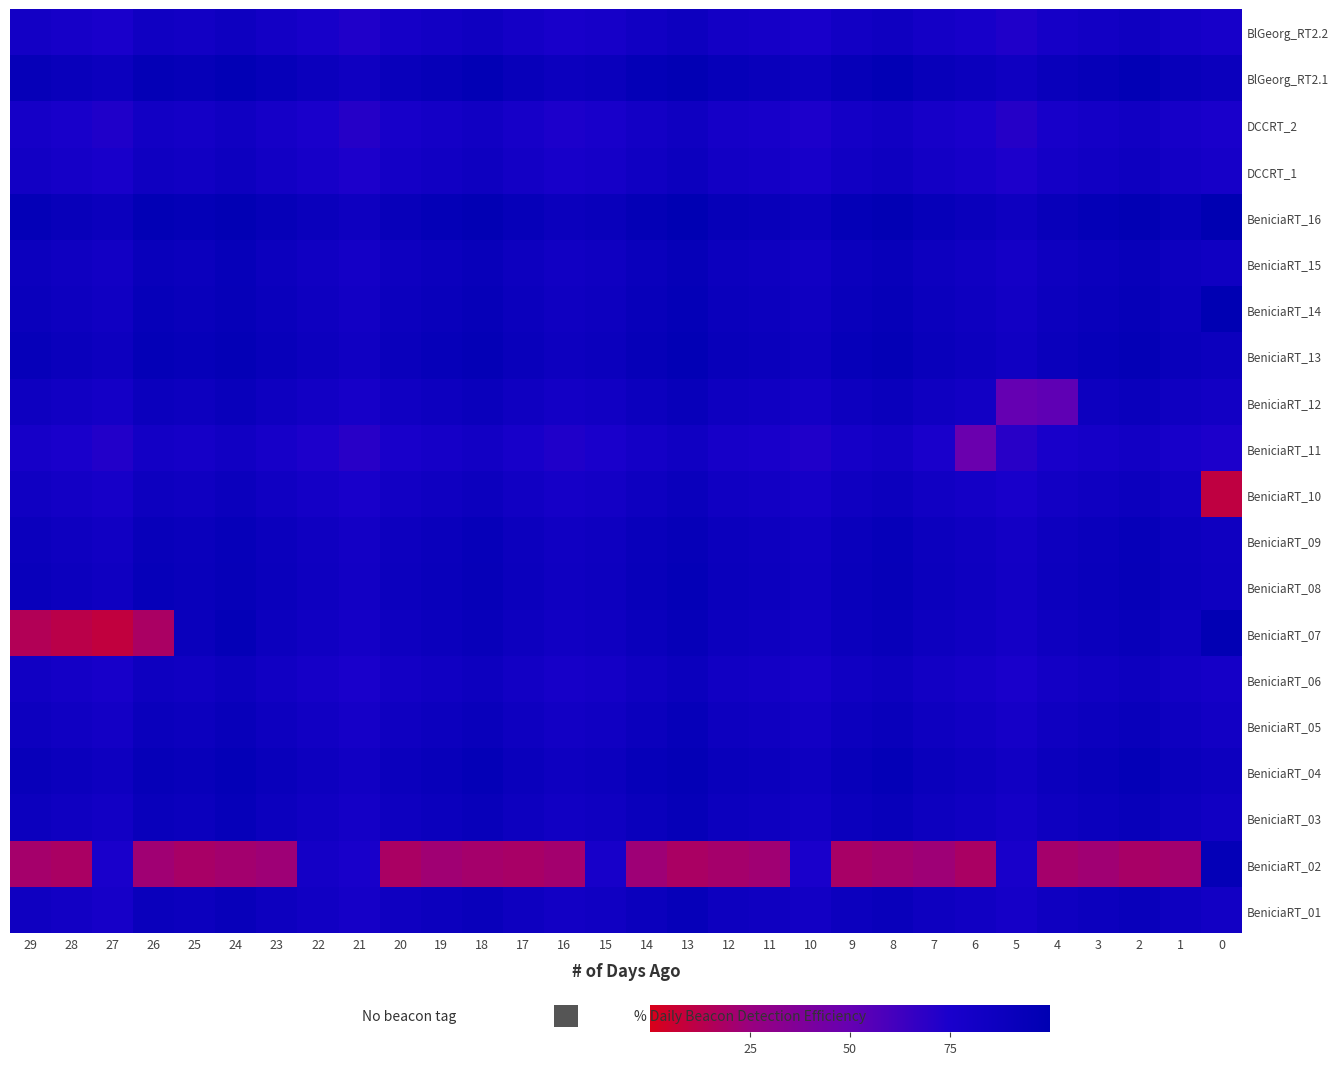

Reading left to right, extract all data points from this chart.

BeniciaRT_01: 29=85	28=82	27=78	26=90	25=88	24=92	23=87	22=83	21=79	20=85	19=88	18=91	17=86	16=82	15=84	14=89	13=93	12=87	11=85	10=82	9=88	8=91	7=86	6=83	5=79	4=85	3=88	2=91	1=86	0=82
BeniciaRT_02: 29=20	28=18	27=75	26=22	25=19	24=21	23=23	22=80	21=76	20=18	19=22	18=20	17=19	16=21	15=77	14=23	13=18	12=20	11=22	10=75	9=19	8=21	7=23	6=18	5=76	4=20	3=22	2=19	1=21	0=95
BeniciaRT_03: 29=88	28=85	27=82	26=91	25=89	24=93	23=88	22=84	21=80	20=86	19=89	18=92	17=87	16=83	15=85	14=90	13=94	12=88	11=86	10=83	9=89	8=92	7=87	6=84	5=80	4=86	3=89	2=92	1=87	0=83
BeniciaRT_04: 29=92	28=89	27=86	26=94	25=92	24=95	23=91	22=87	21=83	20=89	19=92	18=95	17=90	16=86	15=88	14=93	13=96	12=91	11=89	10=86	9=92	8=95	7=90	6=87	5=83	4=89	3=92	2=95	1=90	0=87
BeniciaRT_05: 29=87	28=84	27=81	26=90	25=88	24=92	23=87	22=83	21=79	20=85	19=88	18=91	17=86	16=82	15=84	14=89	13=93	12=87	11=85	10=82	9=88	8=91	7=86	6=83	5=79	4=85	3=88	2=91	1=86	0=82
BeniciaRT_06: 29=83	28=80	27=77	26=86	25=84	24=88	23=83	22=79	21=75	20=81	19=84	18=87	17=82	16=78	15=80	14=85	13=89	12=83	11=81	10=78	9=84	8=87	7=82	6=79	5=75	4=81	3=84	2=87	1=82	0=79
BeniciaRT_07: 29=15	28=12	27=9	26=18	25=90	24=95	23=88	22=84	21=80	20=86	19=89	18=92	17=87	16=83	15=85	14=90	13=94	12=88	11=86	10=83	9=89	8=92	7=87	6=84	5=80	4=86	3=89	2=92	1=87	0=98
BeniciaRT_08: 29=91	28=88	27=85	26=93	25=91	24=94	23=90	22=86	21=82	20=88	19=91	18=94	17=89	16=85	15=87	14=92	13=95	12=90	11=88	10=85	9=91	8=94	7=89	6=86	5=82	4=88	3=91	2=94	1=89	0=86
BeniciaRT_09: 29=89	28=86	27=83	26=92	25=90	24=93	23=89	22=85	21=81	20=87	19=90	18=93	17=88	16=84	15=86	14=91	13=94	12=89	11=87	10=84	9=90	8=93	7=88	6=85	5=81	4=87	3=90	2=93	1=88	0=85
BeniciaRT_10: 29=84	28=81	27=78	26=87	25=85	24=89	23=84	22=80	21=76	20=82	19=85	18=88	17=83	16=79	15=81	14=86	13=90	12=84	11=82	10=79	9=85	8=88	7=83	6=80	5=76	4=82	3=85	2=88	1=83	0=10
BeniciaRT_11: 29=78	28=75	27=72	26=81	25=79	24=83	23=78	22=74	21=70	20=76	19=79	18=82	17=77	16=73	15=75	14=80	13=84	12=78	11=76	10=73	9=79	8=82	7=75	6=48	5=70	4=76	3=79	2=82	1=77	0=74
BeniciaRT_12: 29=86	28=83	27=80	26=89	25=87	24=91	23=86	22=82	21=78	20=84	19=87	18=90	17=85	16=81	15=83	14=88	13=92	12=86	11=84	10=81	9=87	8=90	7=85	6=82	5=50	4=52	3=87	2=90	1=85	0=82
BeniciaRT_13: 29=93	28=90	27=87	26=95	25=93	24=96	23=92	22=88	21=84	20=90	19=93	18=96	17=91	16=87	15=89	14=94	13=97	12=92	11=90	10=87	9=93	8=96	7=91	6=88	5=84	4=90	3=93	2=96	1=91	0=88
BeniciaRT_14: 29=90	28=87	27=84	26=93	25=91	24=94	23=90	22=86	21=82	20=88	19=91	18=94	17=89	16=85	15=87	14=92	13=95	12=90	11=88	10=85	9=91	8=94	7=89	6=86	5=82	4=88	3=91	2=94	1=89	0=99
BeniciaRT_15: 29=88	28=85	27=82	26=91	25=89	24=93	23=88	22=84	21=80	20=86	19=89	18=92	17=87	16=83	15=85	14=90	13=94	12=88	11=86	10=83	9=89	8=92	7=87	6=84	5=80	4=86	3=89	2=92	1=87	0=84
BeniciaRT_16: 29=95	28=92	27=89	26=97	25=95	24=98	23=94	22=90	21=86	20=92	19=95	18=98	17=93	16=89	15=91	14=96	13=99	12=94	11=92	10=89	9=95	8=98	7=93	6=90	5=86	4=92	3=95	2=98	1=93	0=100
DCCRT_1: 29=82	28=79	27=76	26=85	25=83	24=87	23=82	22=78	21=74	20=80	19=83	18=86	17=81	16=77	15=79	14=84	13=88	12=82	11=80	10=77	9=83	8=86	7=81	6=78	5=74	4=80	3=83	2=86	1=81	0=78
DCCRT_2: 29=79	28=76	27=73	26=82	25=80	24=84	23=79	22=75	21=71	20=77	19=80	18=83	17=78	16=74	15=76	14=81	13=85	12=79	11=77	10=74	9=80	8=83	7=78	6=75	5=71	4=77	3=80	2=83	1=78	0=75
BlGeorg_RT2.1: 29=94	28=91	27=88	26=96	25=94	24=97	23=93	22=89	21=85	20=91	19=94	18=97	17=92	16=88	15=90	14=95	13=98	12=93	11=91	10=88	9=94	8=97	7=92	6=89	5=85	4=91	3=94	2=97	1=92	0=89
BlGeorg_RT2.2: 29=81	28=78	27=75	26=84	25=82	24=86	23=81	22=77	21=73	20=79	19=82	18=85	17=80	16=76	15=78	14=83	13=87	12=81	11=79	10=76	9=82	8=85	7=80	6=77	5=73	4=79	3=82	2=85	1=80	0=77